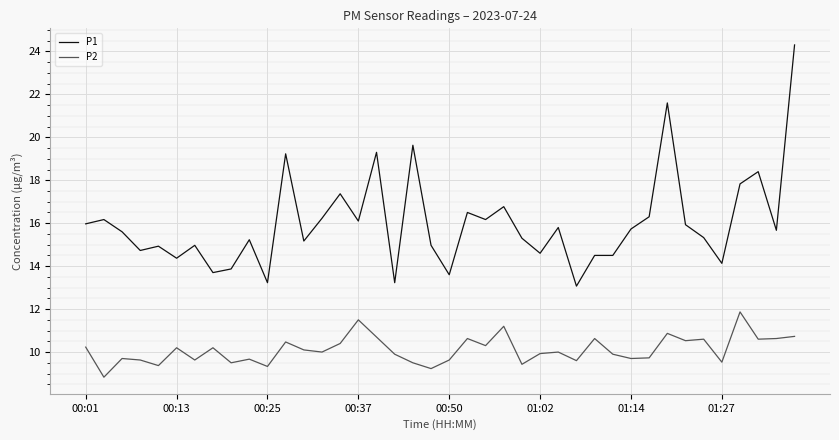

List the series in order of their peak value, highest first.

P1, P2